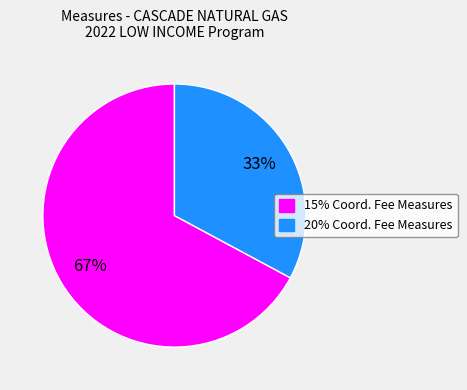

To the nearest percent, what is the difference between the largest and smallest slice percentages?

34%